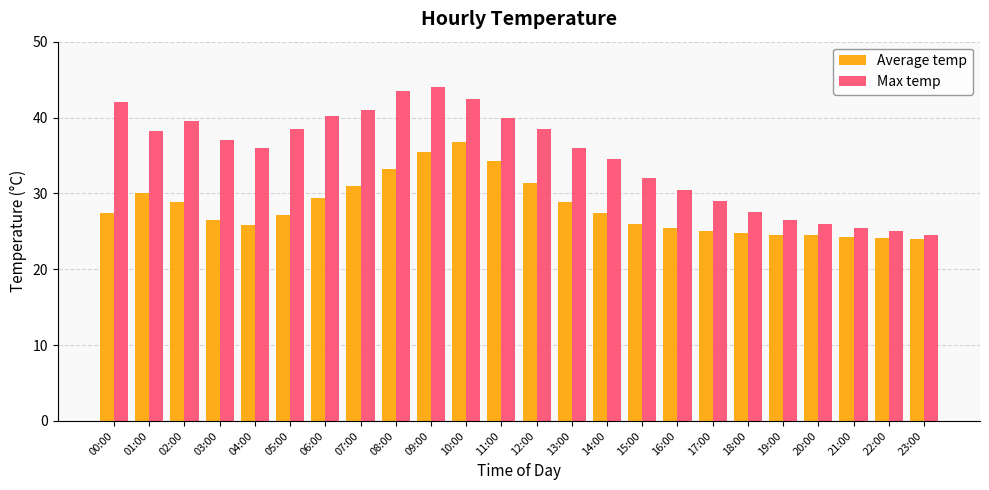

Which series changed the most between 09:00 and 11:00?

Max temp